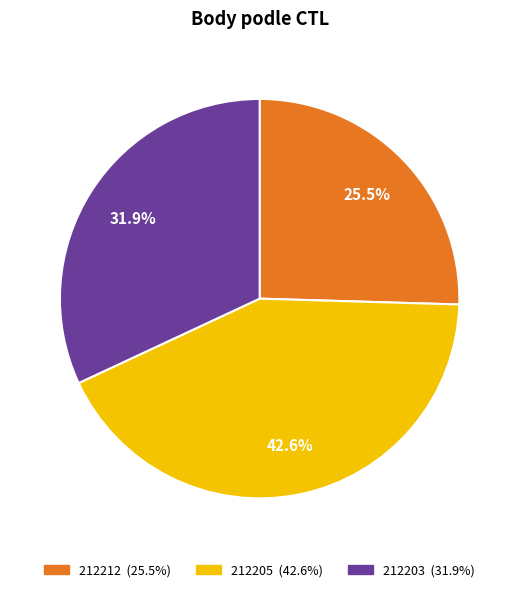

Approximately how many times larger is the value at 212212 compared to 212203?

0.8